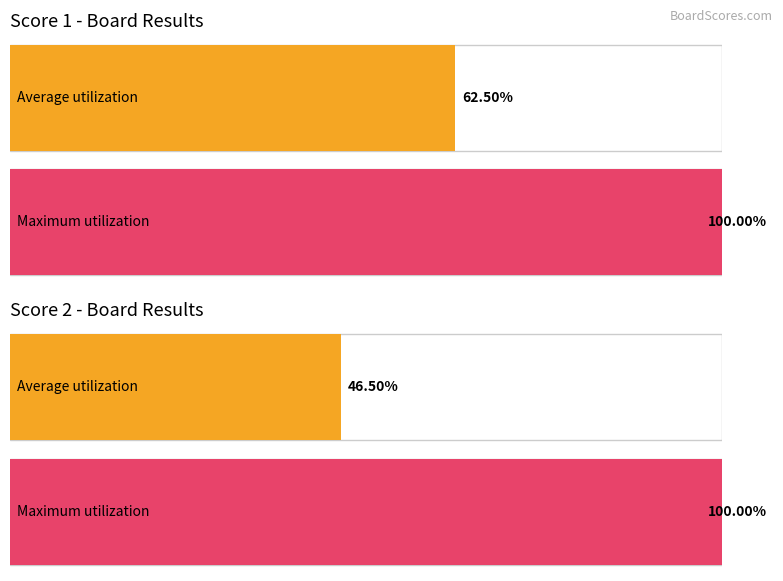

Rank the series by their average value, from lowest to highest.

Score 2, Score 1